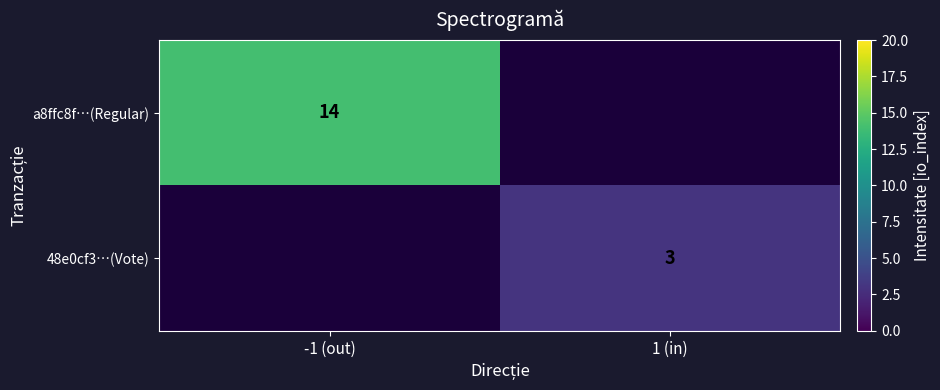

At which category does the chart reach its peak across all series?

-1 (out)